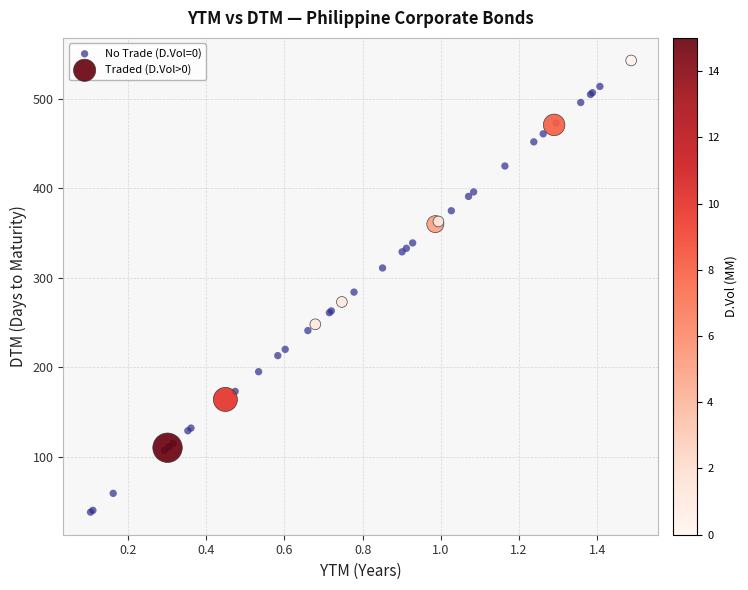

Which series reaches the minimum Y coordinate?

No Trade (D.Vol=0)